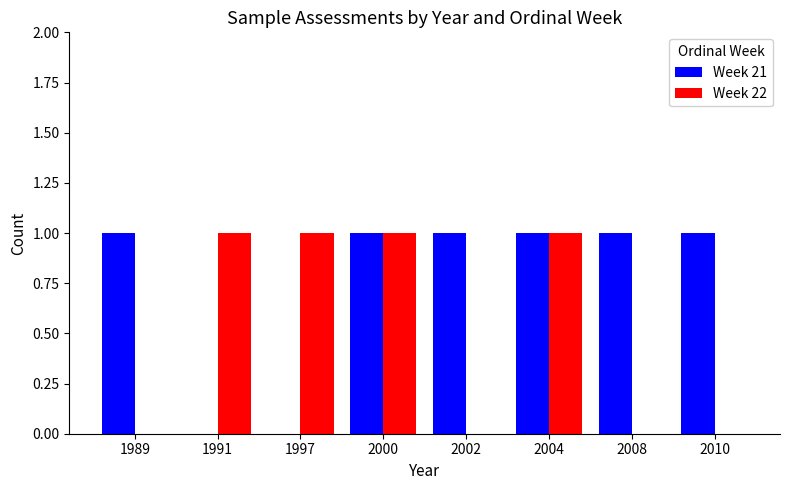

What is the sum of all Week 22 values?

4